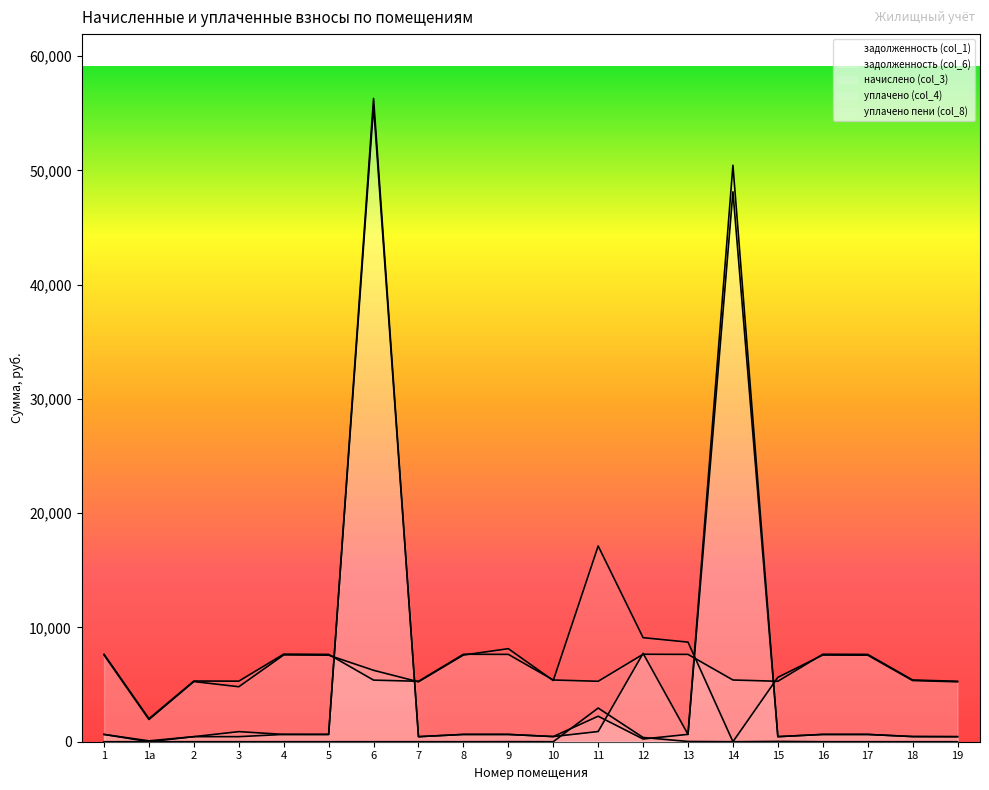

How many times do задолженность (col_1) and уплачено (col_4) cross each other?

4